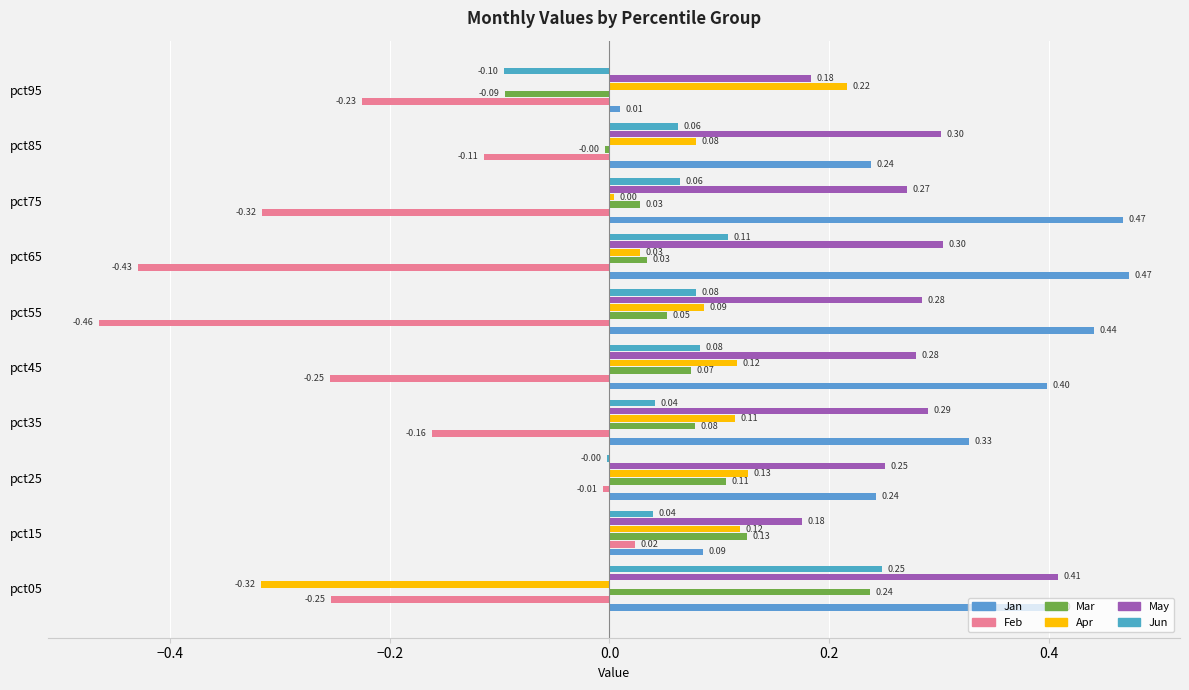

How many values in Feb are above zero?

1